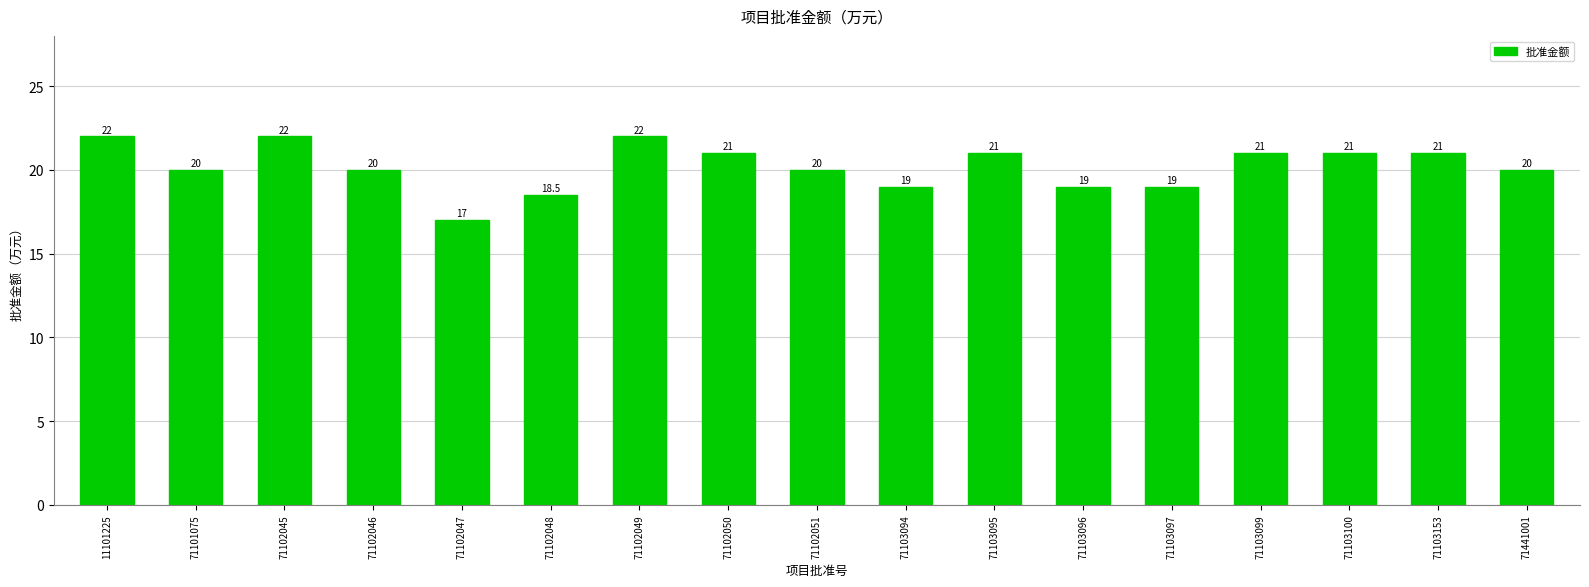

Which has a higher value, 71103094 or 71102047?

71103094